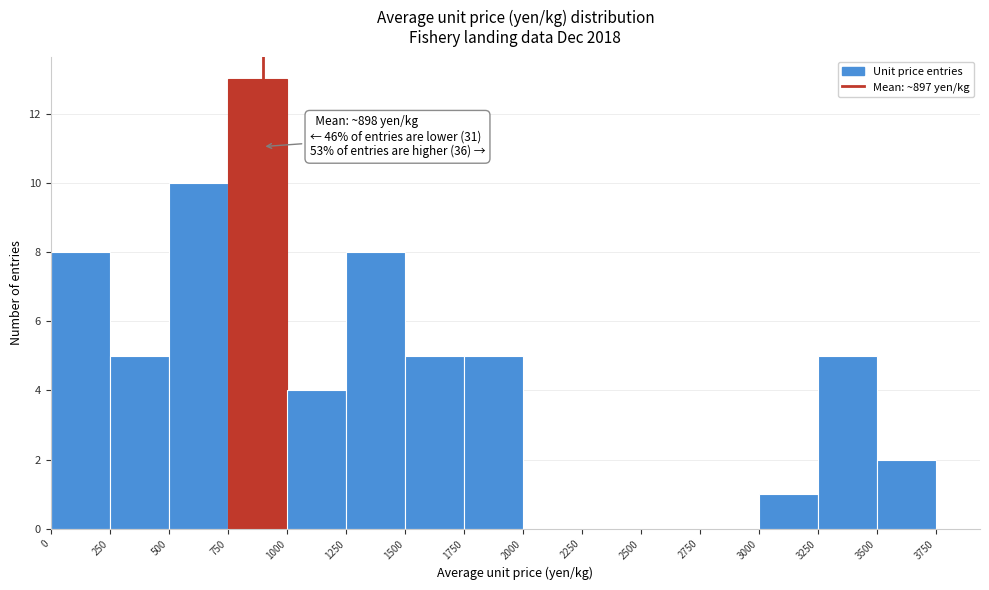

Which range on the x-axis has the tallest bar?

750 to 1000